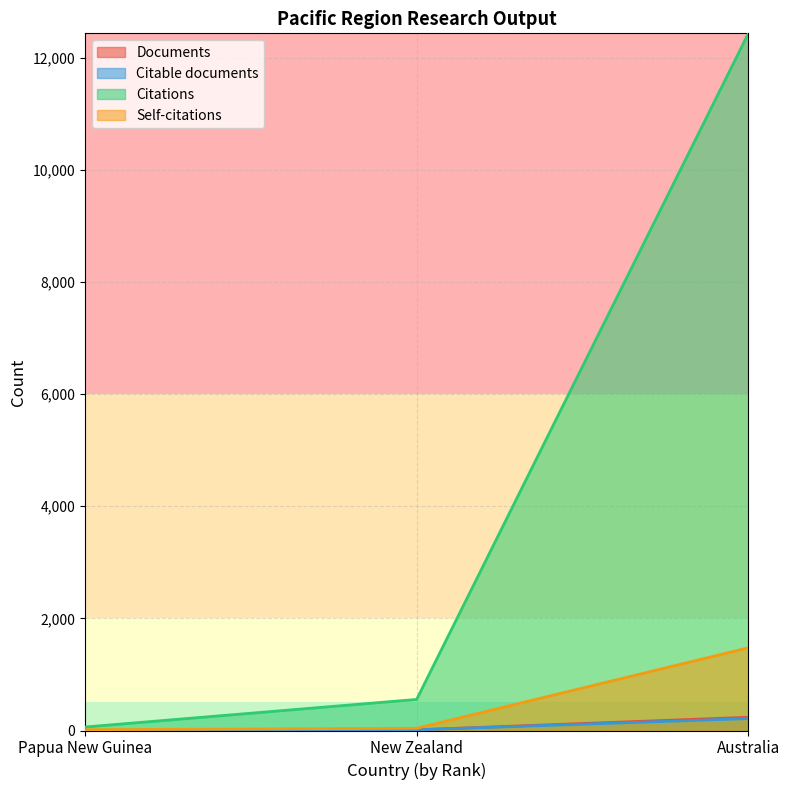

What position from the right is New Zealand?

2